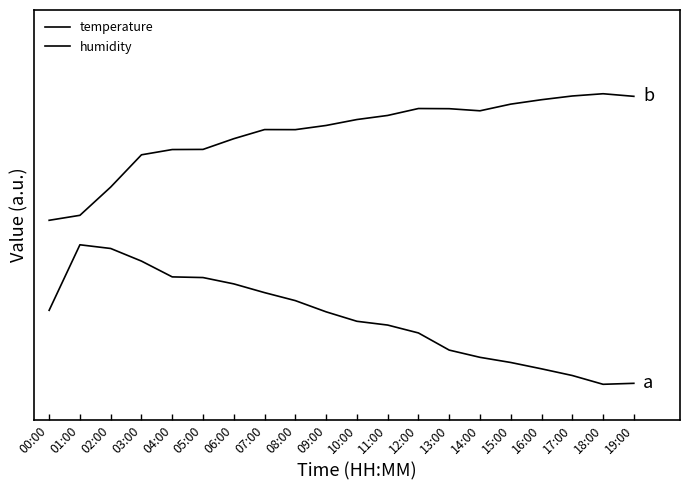

List the labels in order of humidity value, largest first.

18:00, 17:00, 19:00, 16:00, 15:00, 12:00, 13:00, 14:00, 11:00, 10:00, 09:00, 07:00, 08:00, 06:00, 05:00, 04:00, 03:00, 02:00, 01:00, 00:00